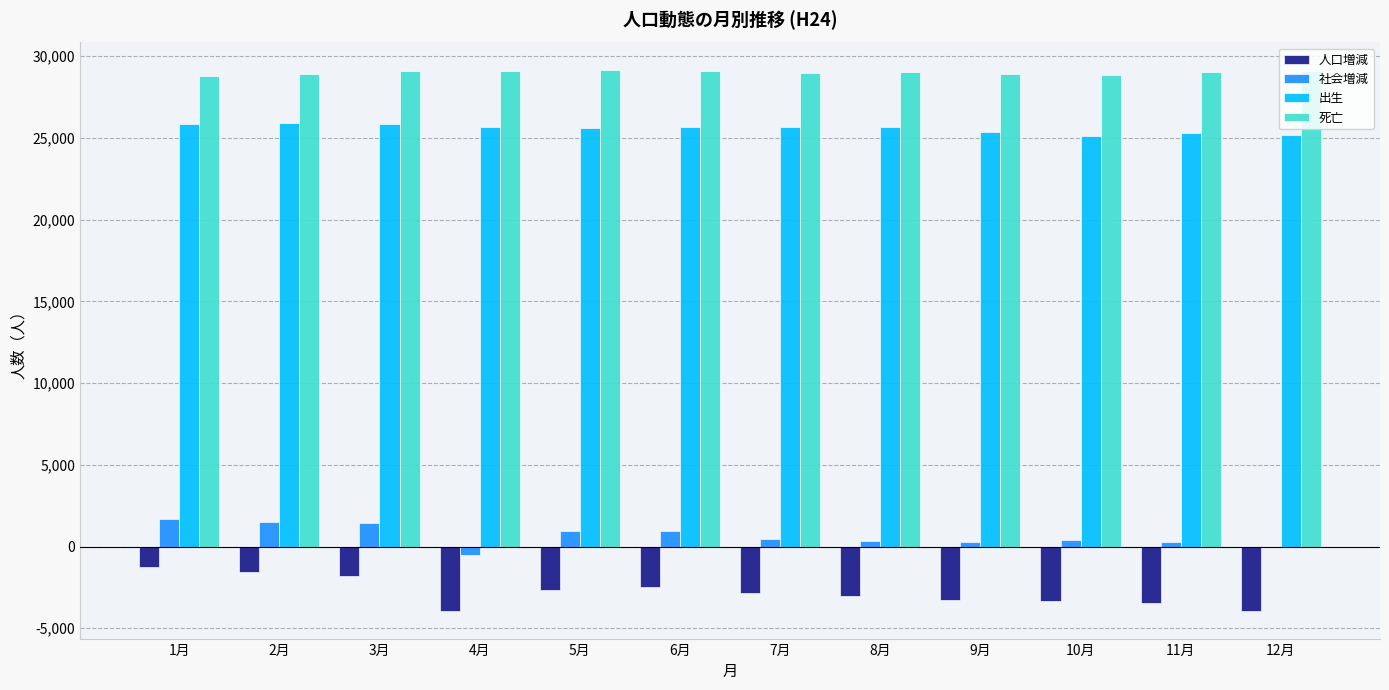

The value of 出生 at 1月 is 25861. True or false?

True